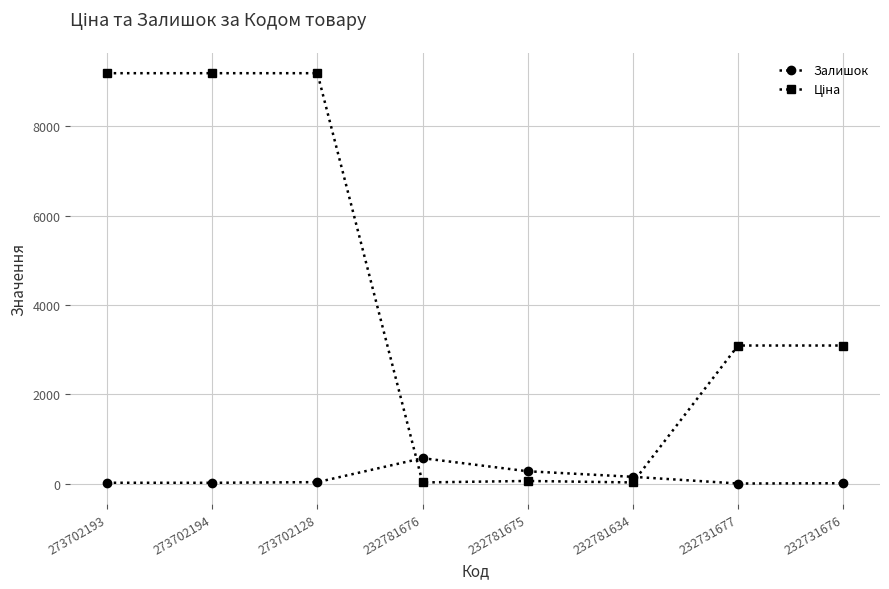

Where is Залишок nearest to the value 286?

232781675